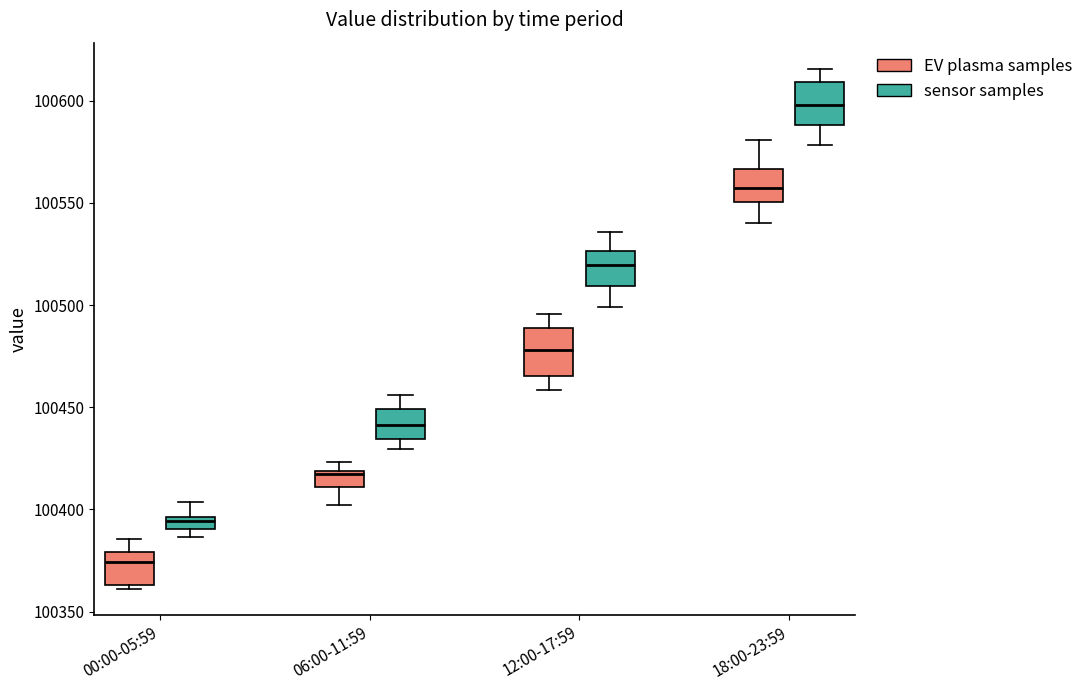

Where is the upper edge of the box for 00:00-05:59 (EV plasma samples) on the y-axis? The values are not printed on the chart, so give them approximately, as read against the axis.

100380